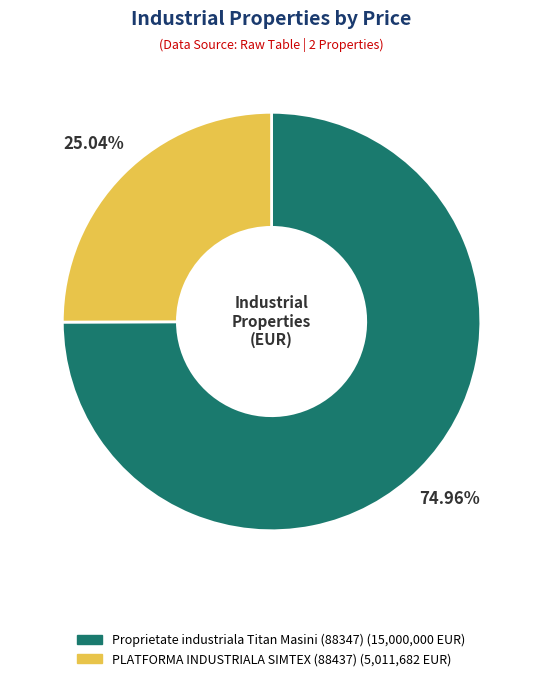

To the nearest percent, what is the difference between the largest and smallest slice percentages?

50%